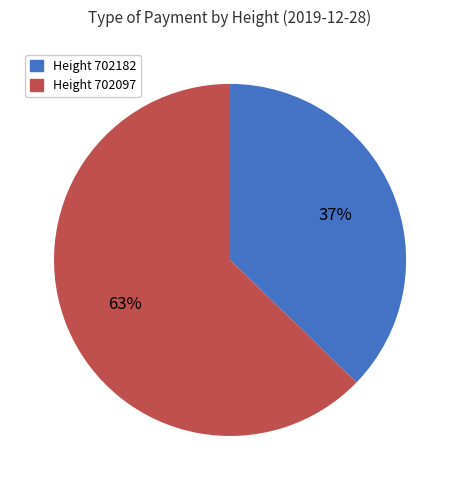

Which has a higher value, Height 702182 or Height 702097?

Height 702097